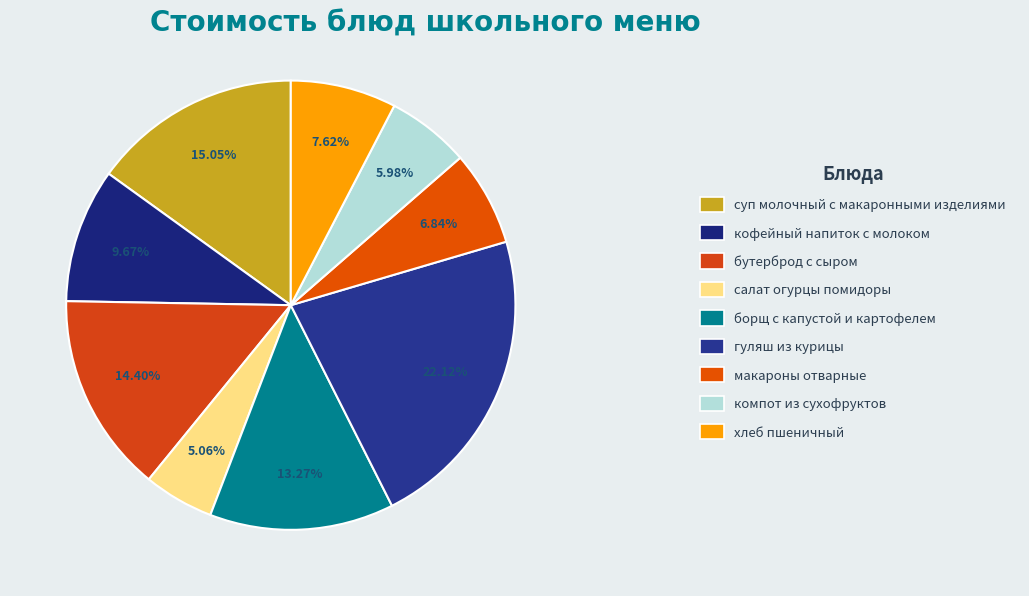

Is there a majority slice in this chart?

No